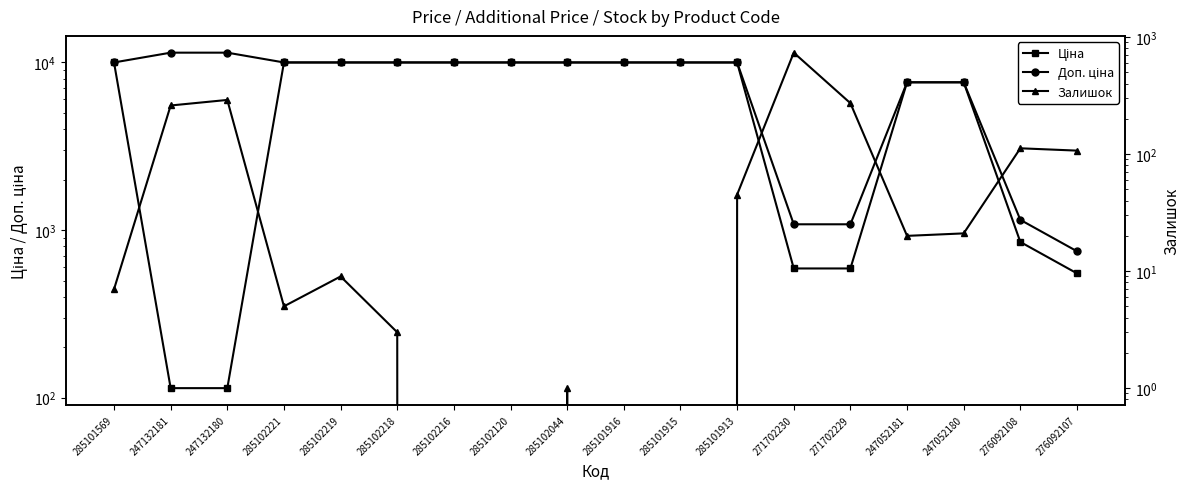

Which series has the largest total across all categories?

Доп. ціна